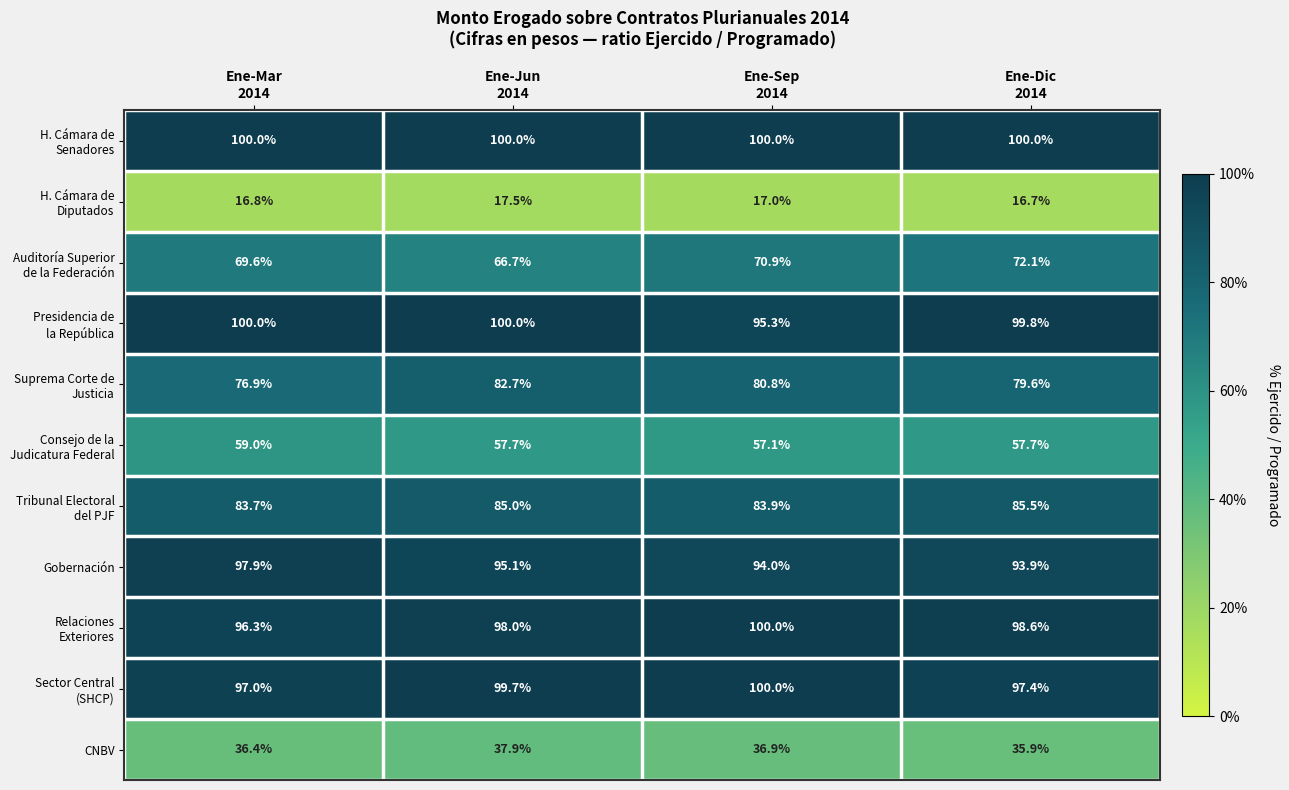

Which label corresponds to the smallest value in the chart?

Ene-Dic
2014